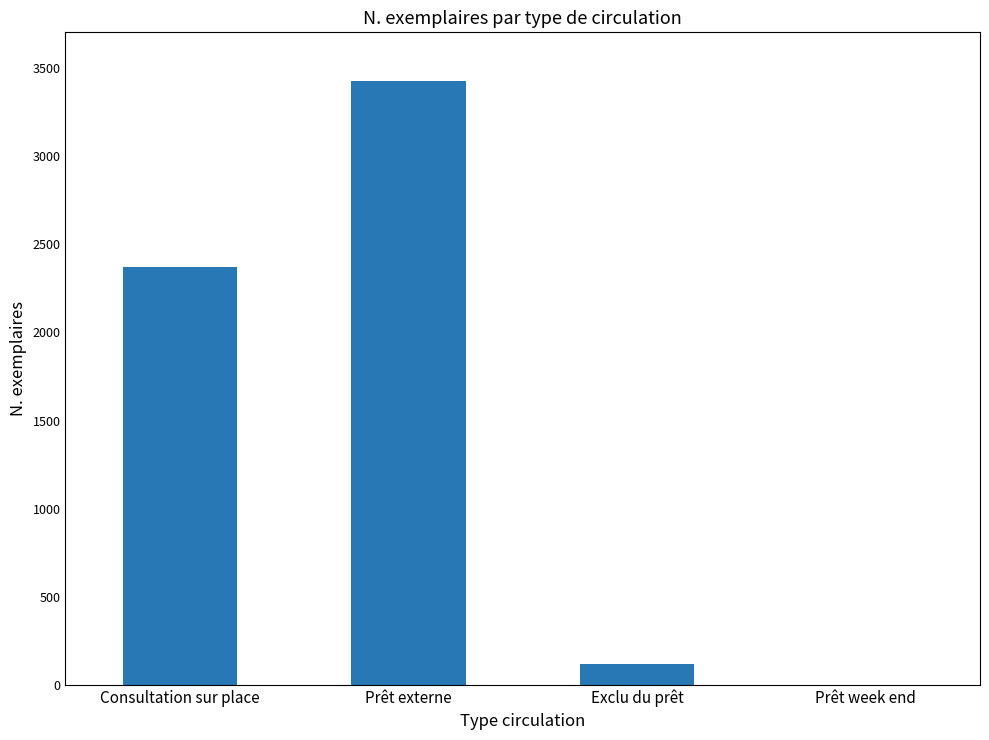

What is the sum of all values?

5923